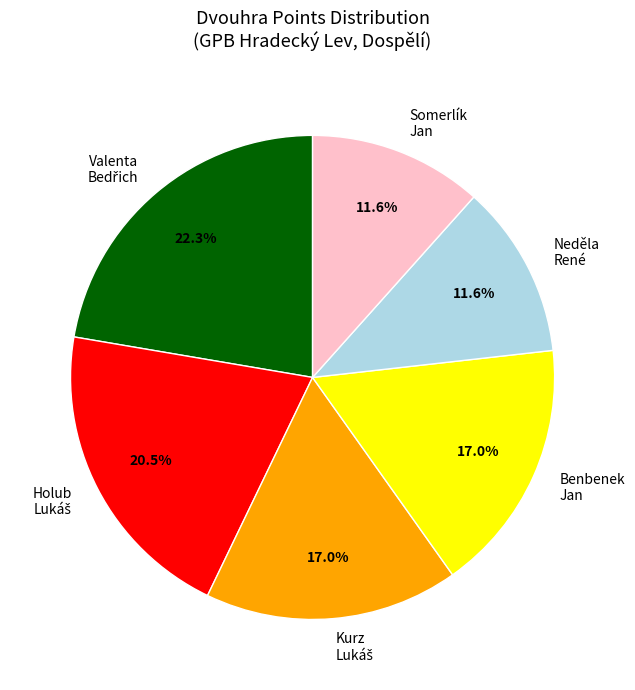

Does any single category account for the majority?

No